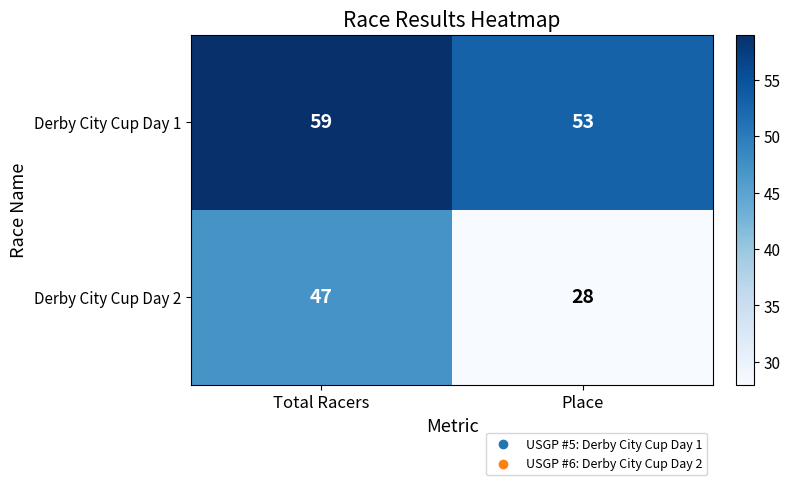

List the labels in order of Derby City Cup Day 1 value, largest first.

Total Racers, Place